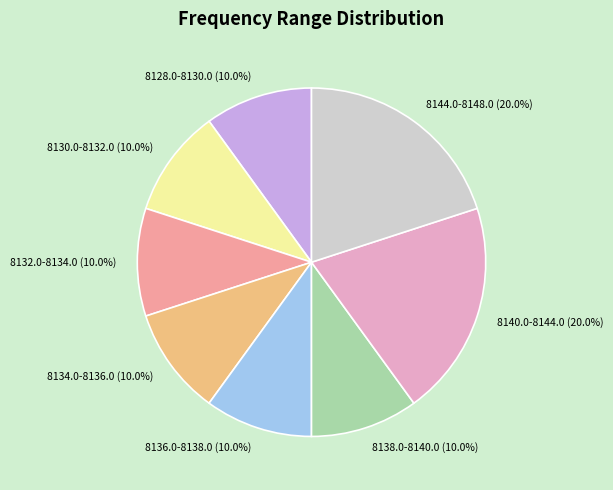

Approximately how many times larger is the value at 8132.0-8134.0 compared to 8136.0-8138.0?

1.0